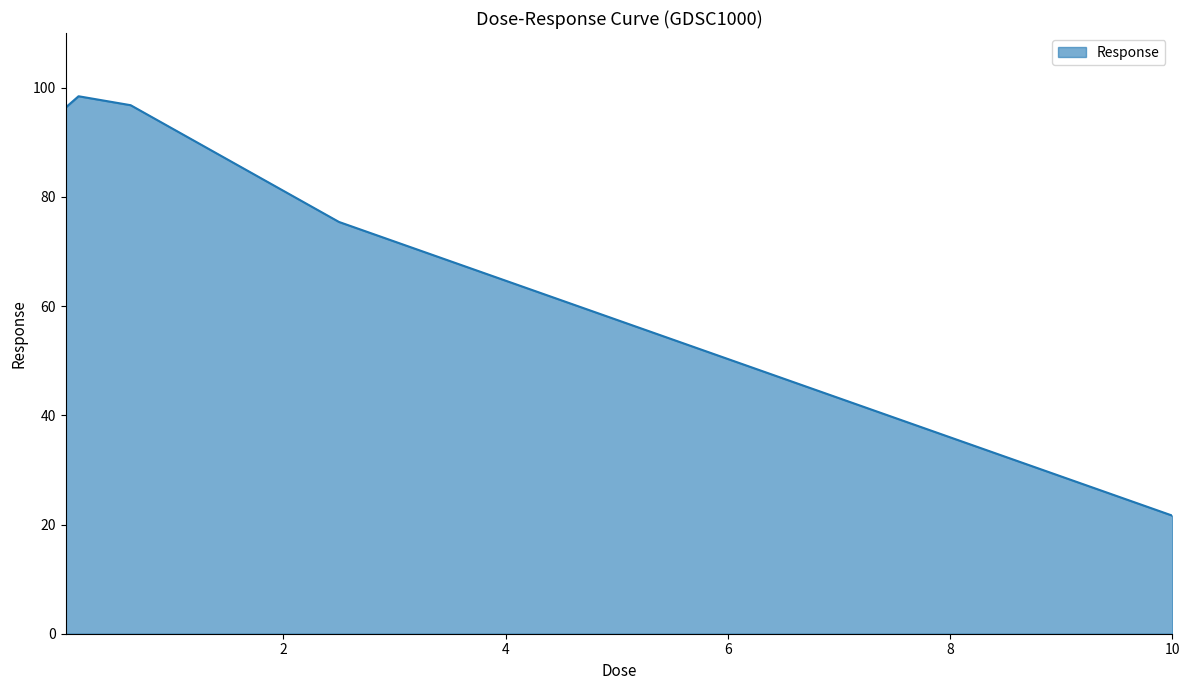

What is the difference between the maximum and second lowest values?

23.0